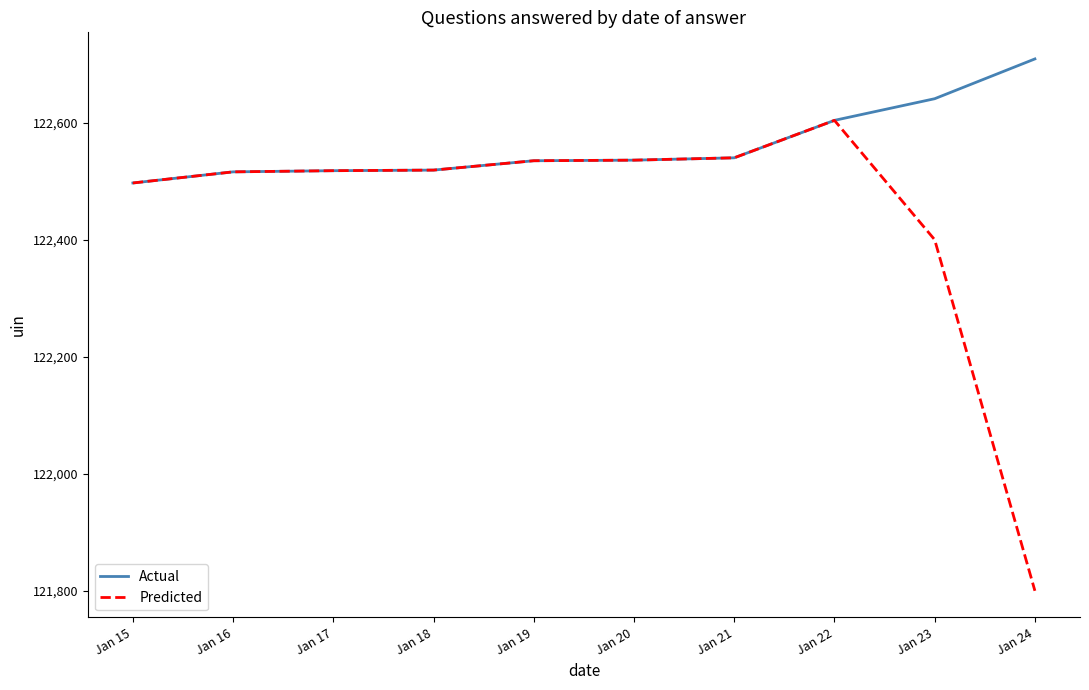

How many series are shown in this chart?

2